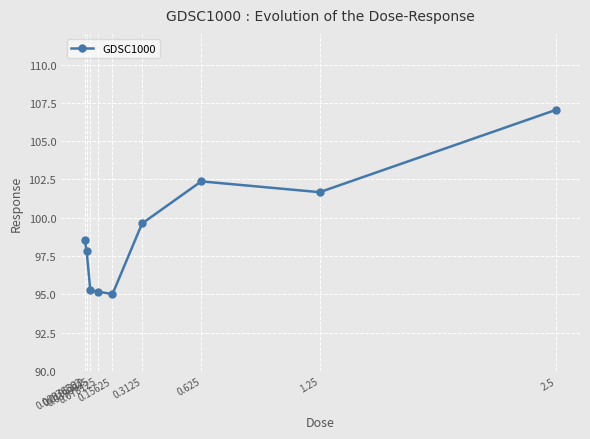

At which label is the value closest to 101?

1.25